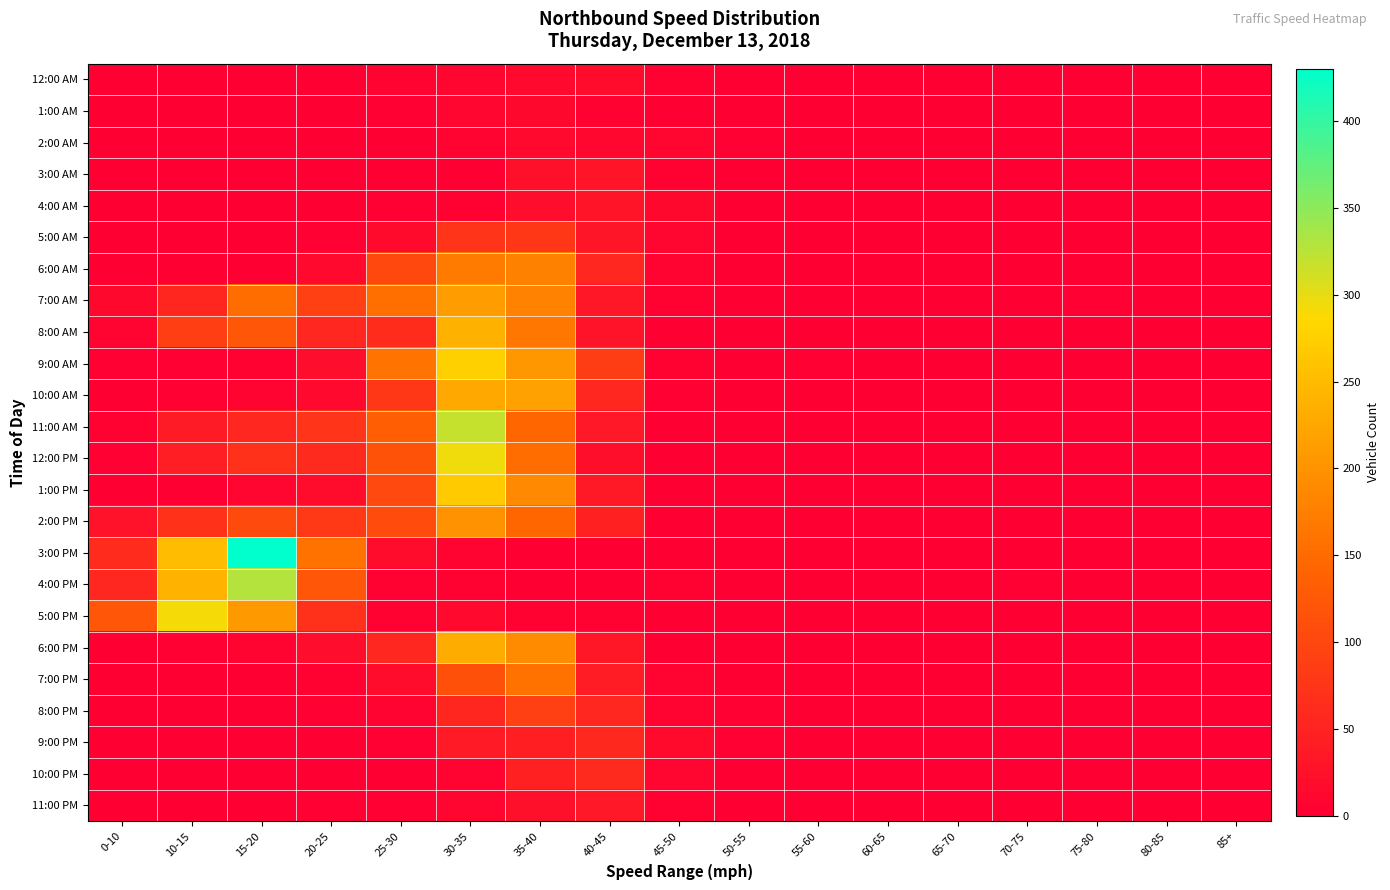

Count the number of data series in this chart.

24